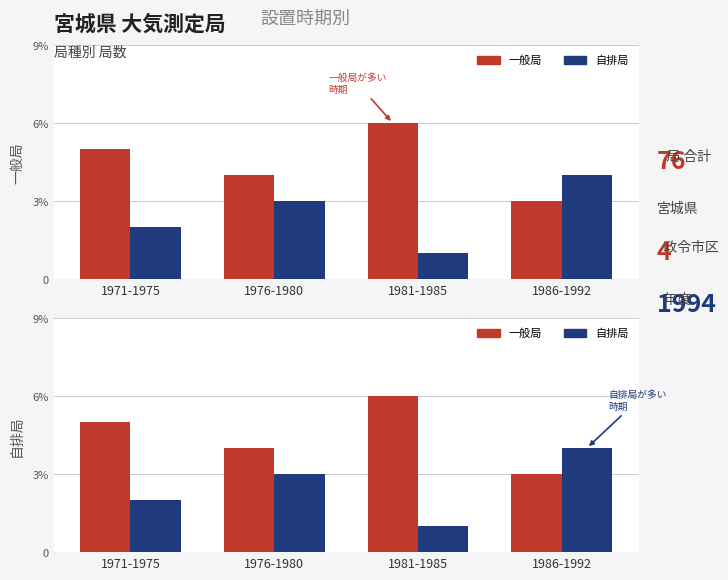

Does the chart contain stacked bars?

No